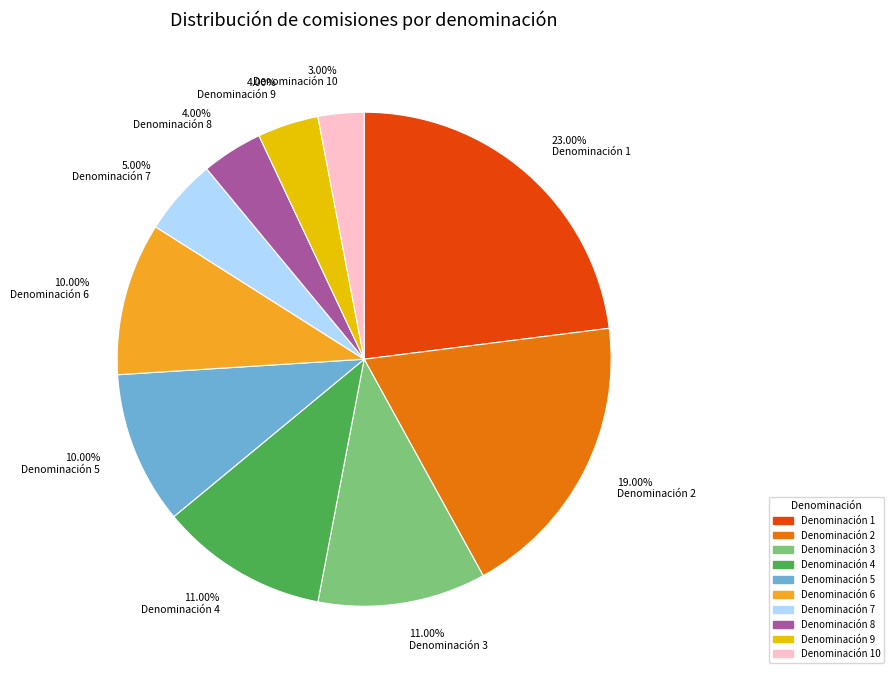

What portion of the pie excludes Denominación 7?

95.0%